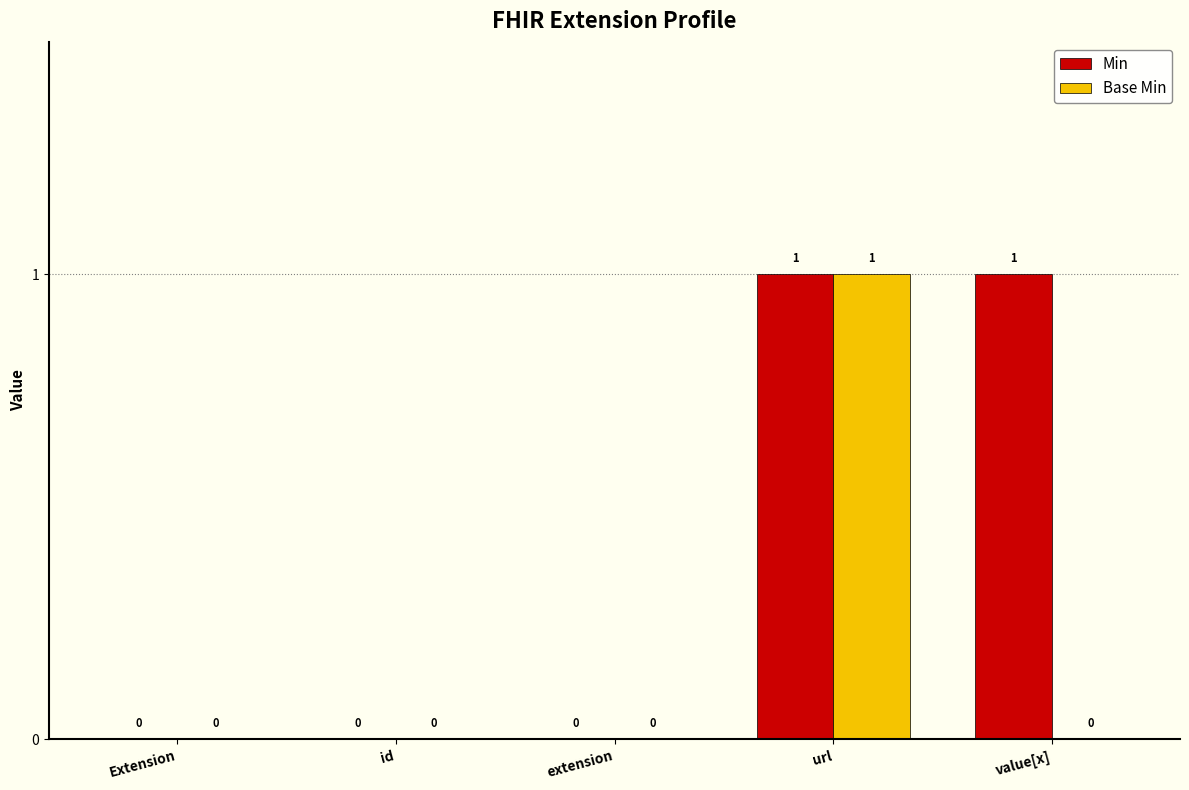

How many groups of bars are there?

5